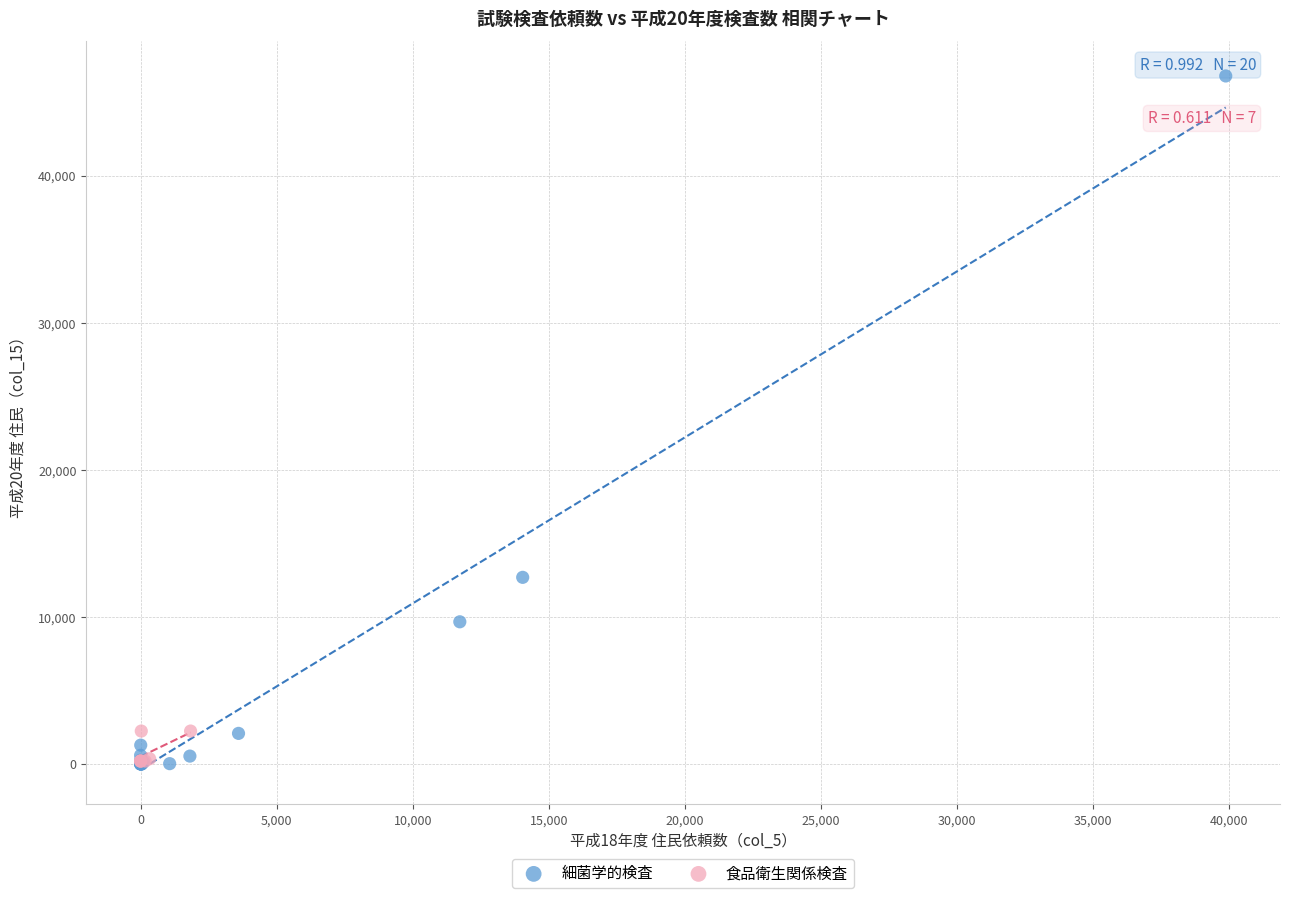

What are all the series names shown in the legend?

細菌学的検査, 食品衛生関係検査